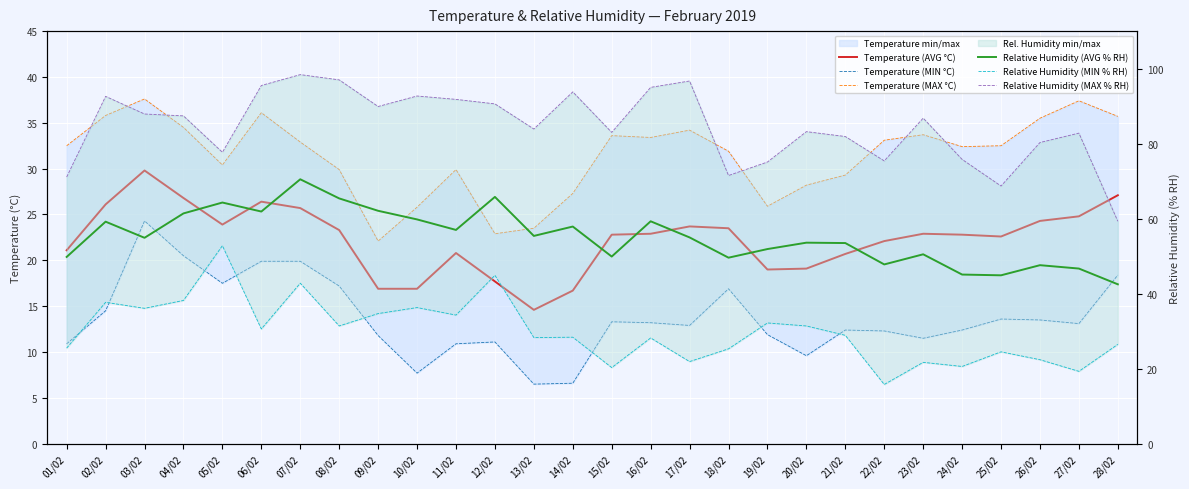

How many data points in Temperature (MIN °C) are above 13?

14